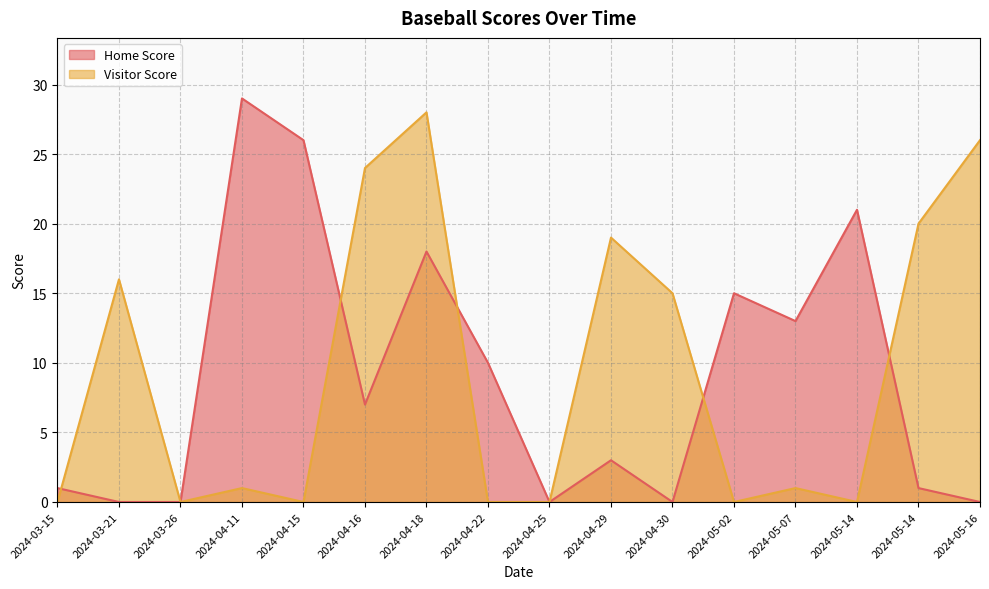

Rank the series by their average value, from lowest to highest.

Home Score, Visitor Score